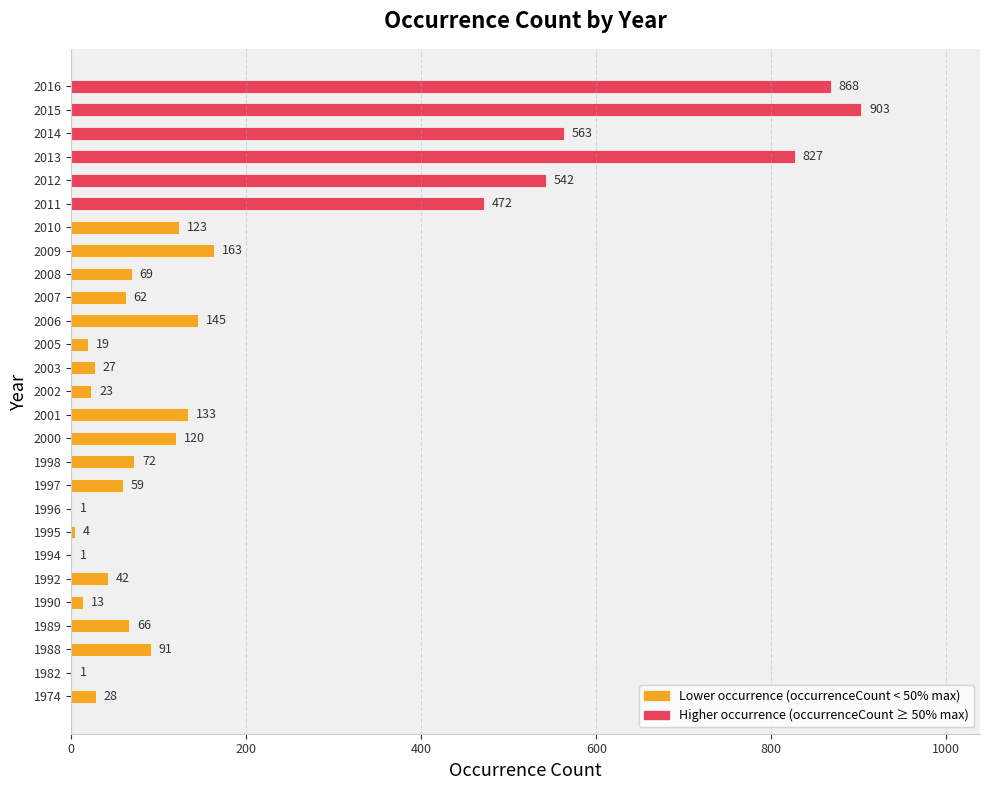

What is the sum of all values?

5437